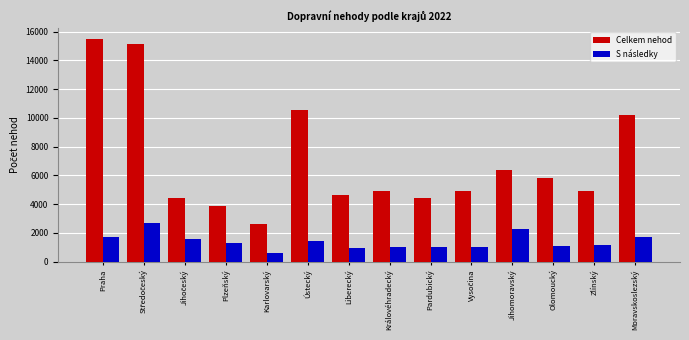

Which label corresponds to the largest value in the chart?

Praha